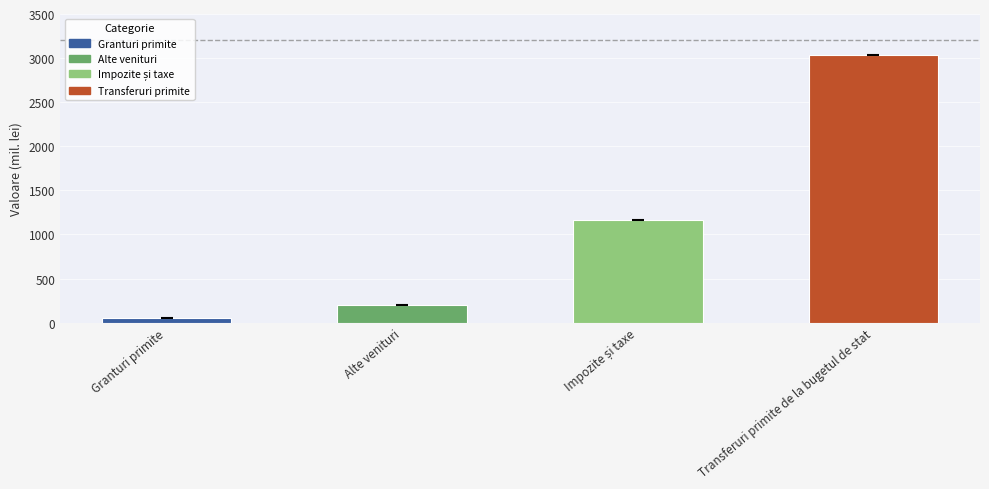

What is the value of the 4th bar from the left?

3029.5